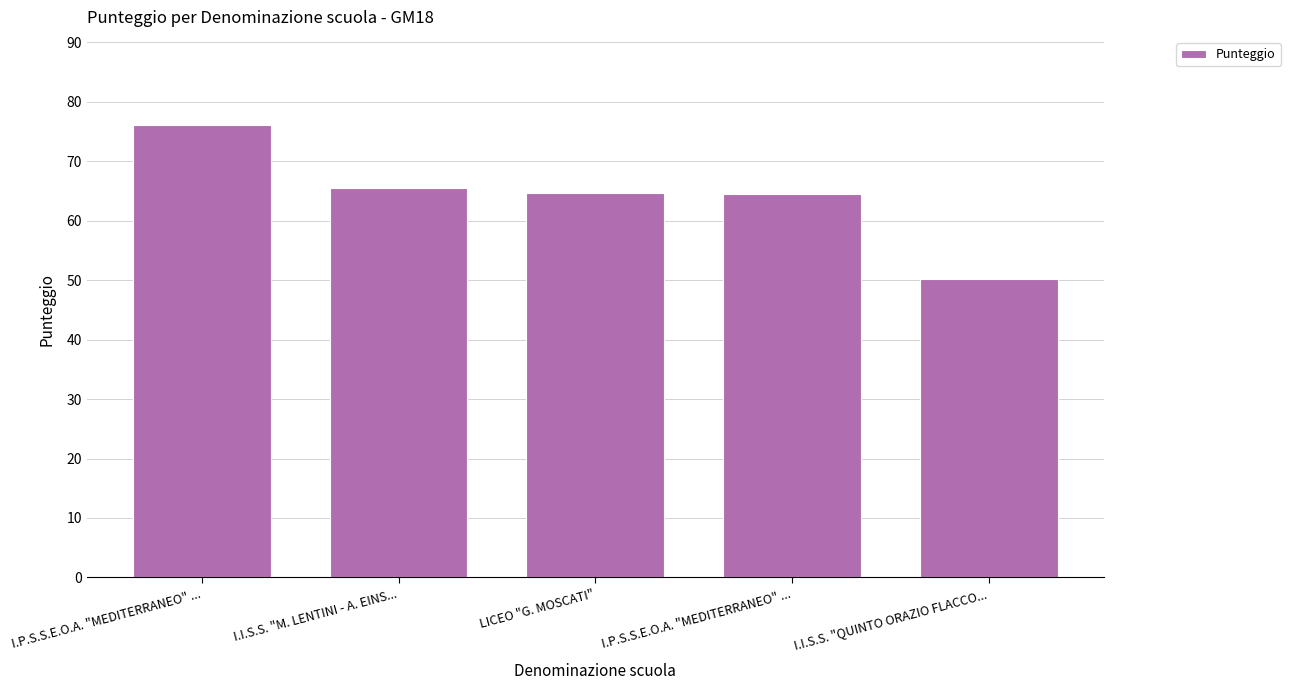

What is the sum of all values?

321.0